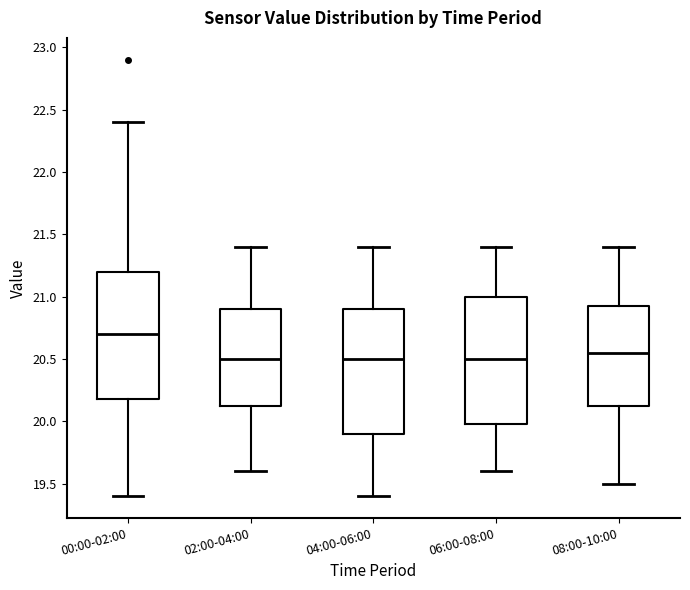

Reading left to right, read every box against the y-axis: the position of its median line, the range the box covers, and the ends of its whiskers. The values are not printed on the chart, so give them approximately, as read against the axis.

00:00-02:00: median 20.70, box 20.20 to 21.20, whiskers 19.40 to 22.40
02:00-04:00: median 20.50, box 20.15 to 20.90, whiskers 19.60 to 21.40
04:00-06:00: median 20.50, box 19.90 to 20.90, whiskers 19.40 to 21.40
06:00-08:00: median 20.50, box 20.00 to 21.00, whiskers 19.60 to 21.40
08:00-10:00: median 20.55, box 20.15 to 20.95, whiskers 19.50 to 21.40